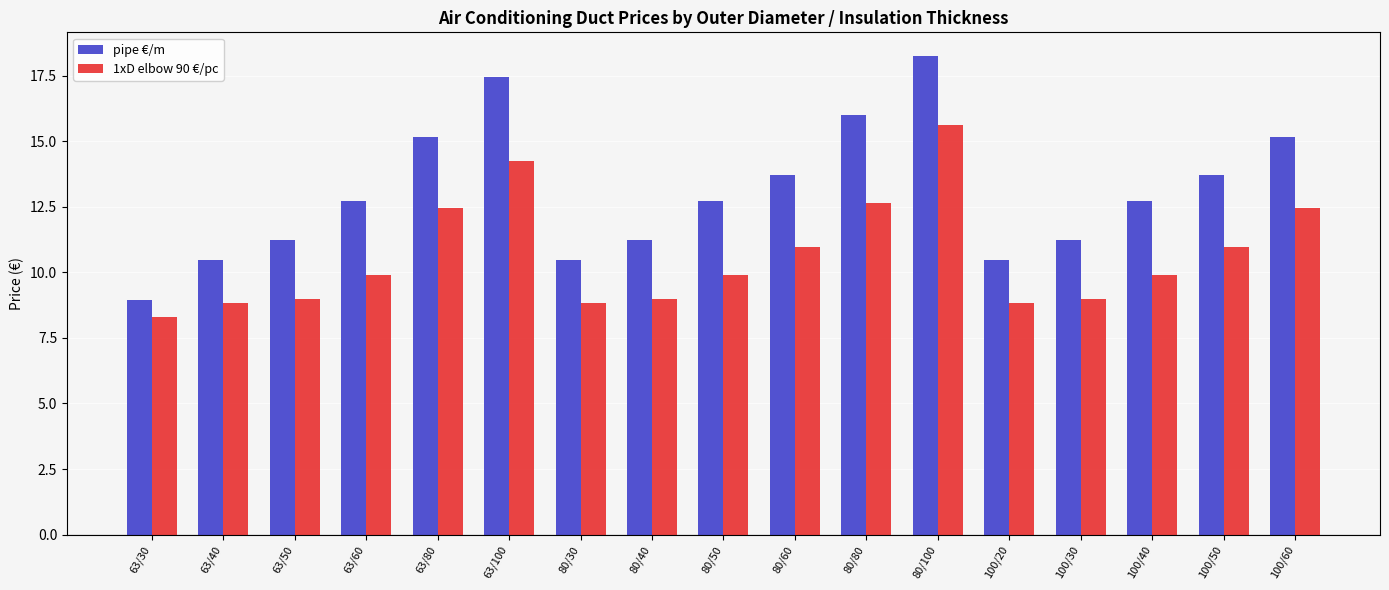

True or false: pipe €/m has a value of 28.1 at 80/100.

False